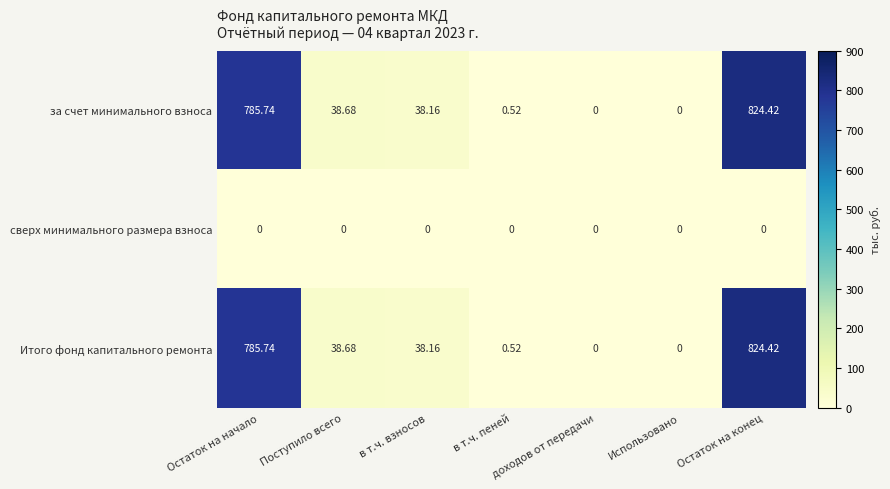

At which label does Итого фонд капитального ремонта first exceed 38?

Остаток на начало